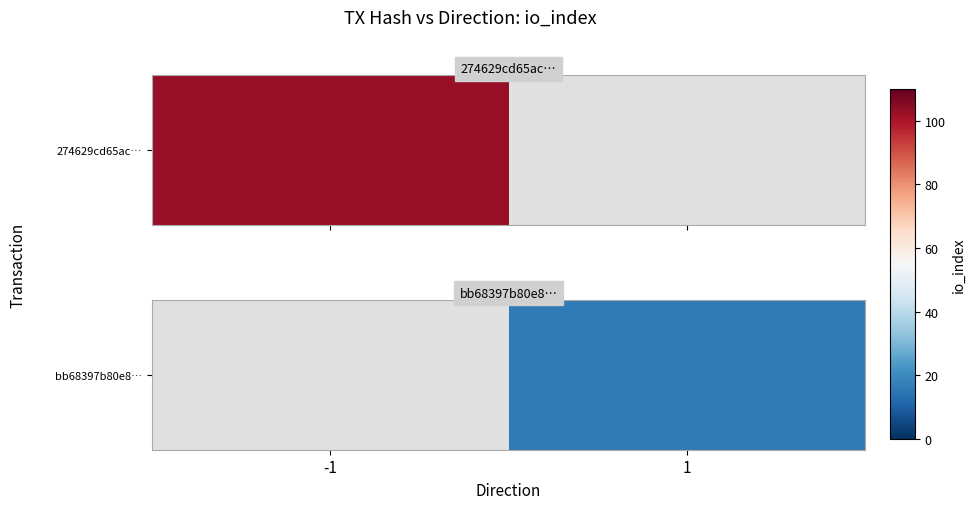

Is it true that the value at 1 is 23.8?

False